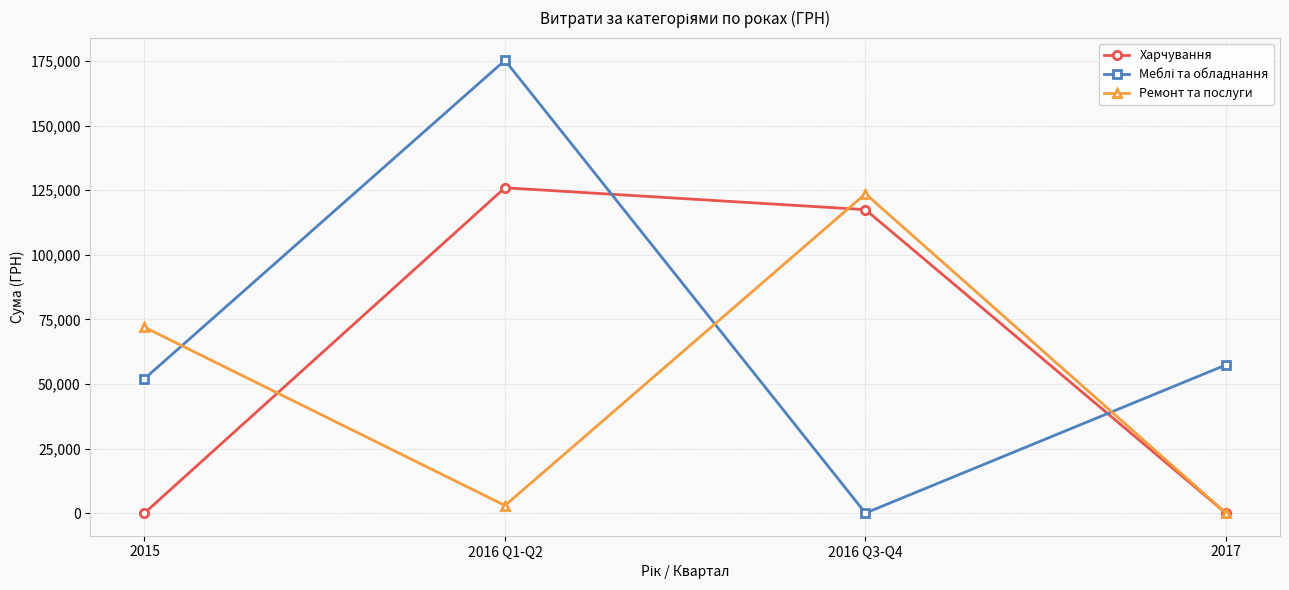

At which category is the sum across all series the highest?

2016 Q1-Q2